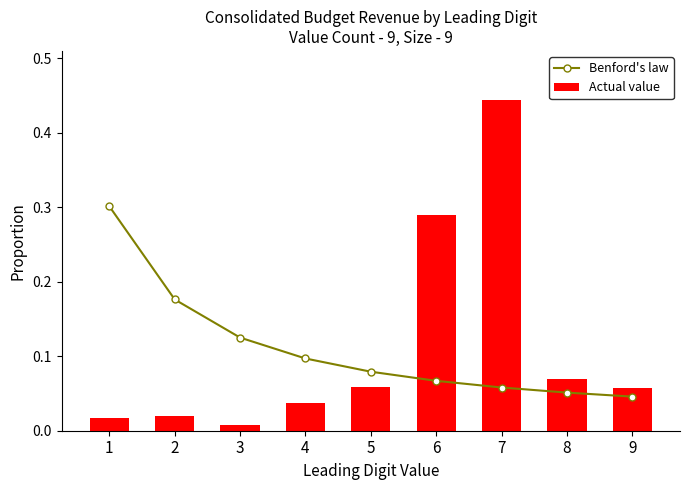

Which series changed the most between 5 and 8?

Benford's law